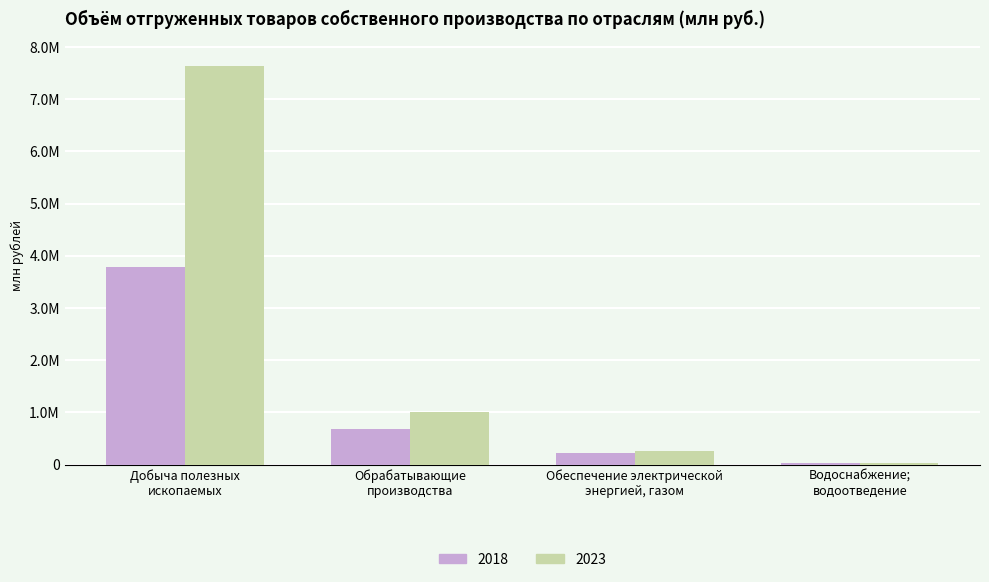

List the labels in order of 2018 value, smallest first.

Водоснабжение;
водоотведение, Обеспечение электрической
энергией, газом, Обрабатывающие
производства, Добыча полезных
ископаемых